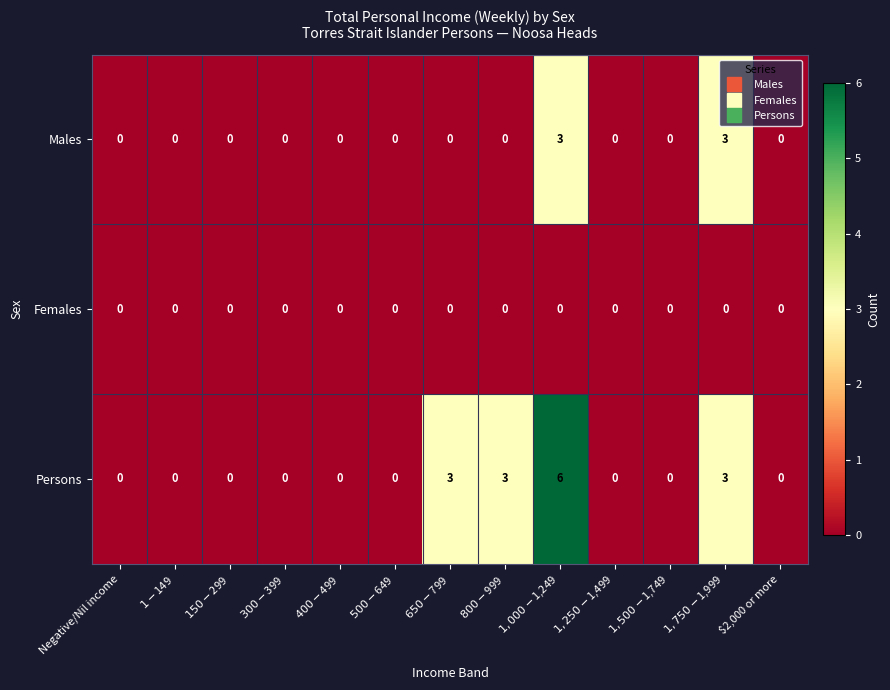

What is the maximum value shown in the chart?

6